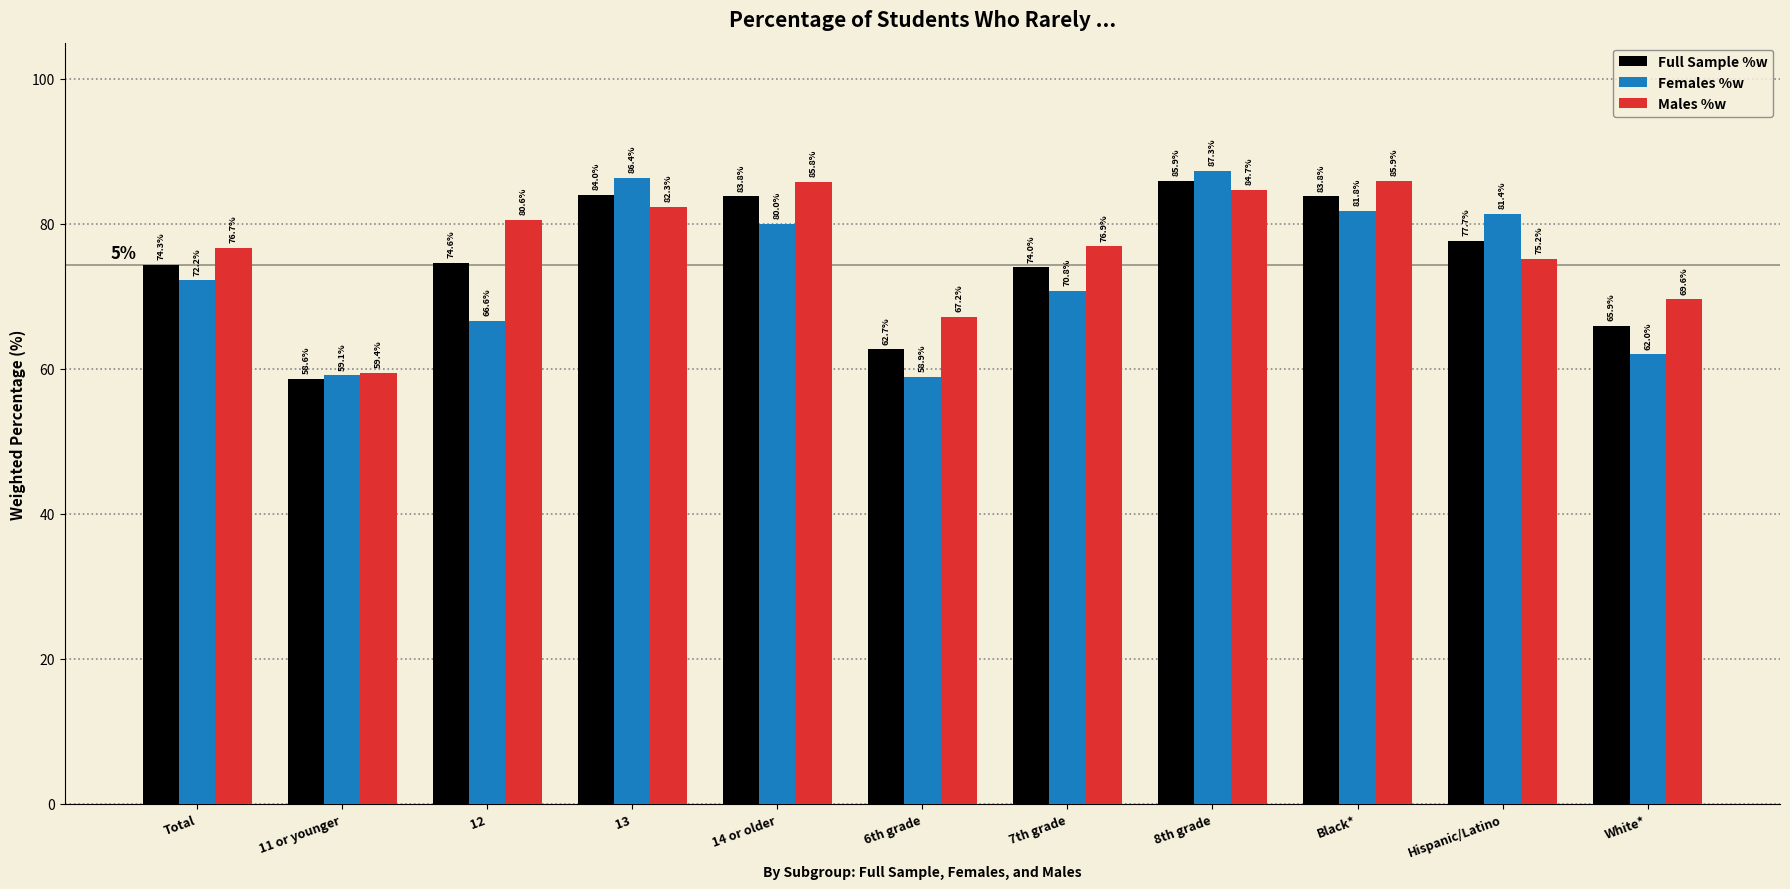

What is the average value of the Males %w series?

76.8